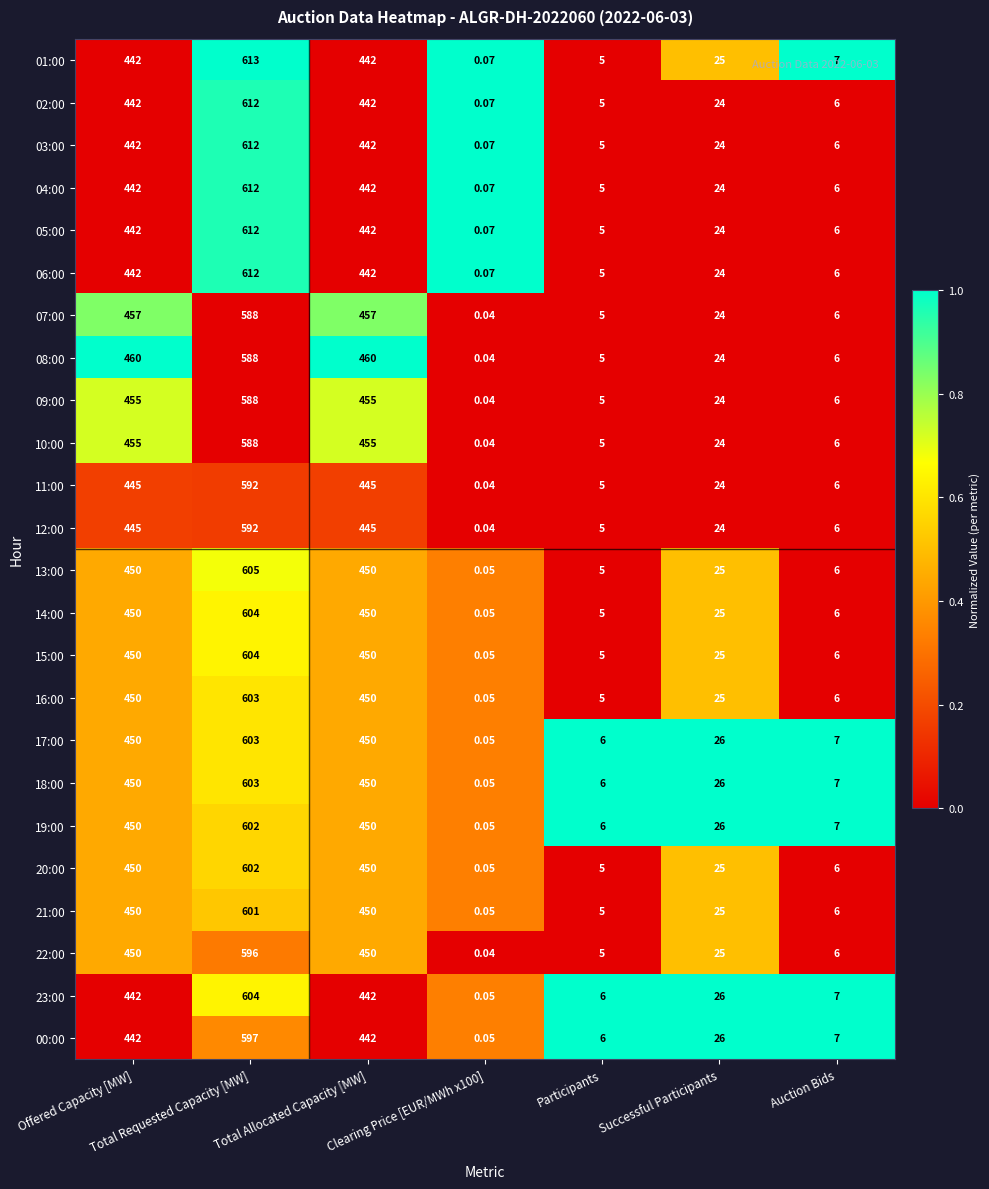

At which label does 21:00 first exceed 25?

Offered Capacity [MW]